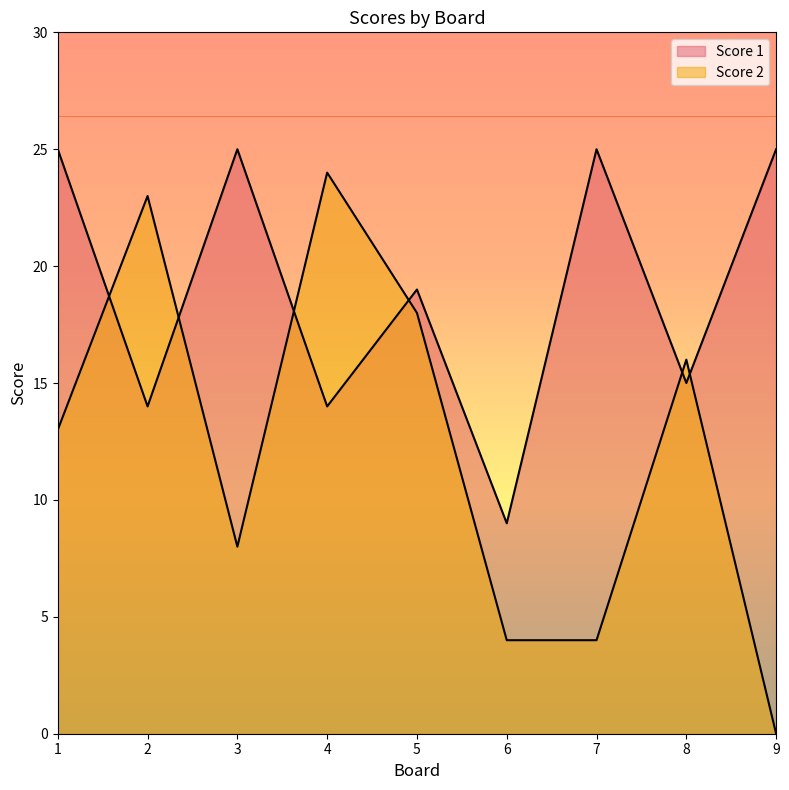

Rank the series by their average value, from lowest to highest.

Score 2, Score 1